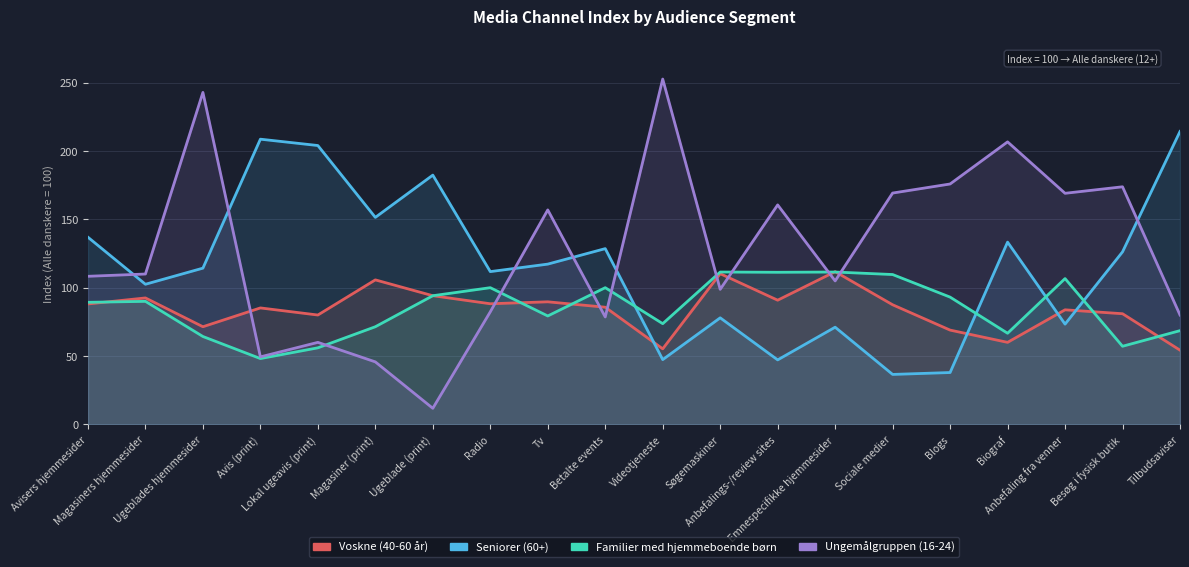

What is the value of the Ungemålgruppen (16-24) point at the 7th from the left?

11.8